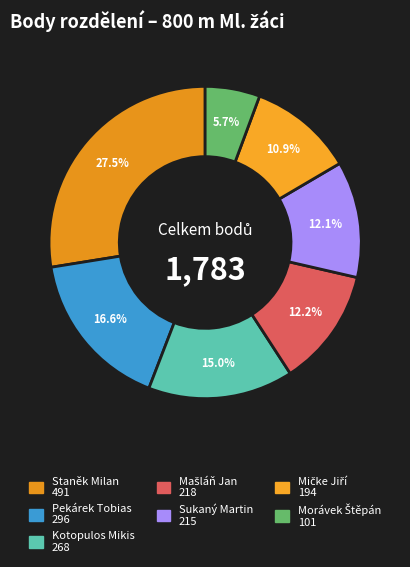

Count the number of slices in the pie.

7